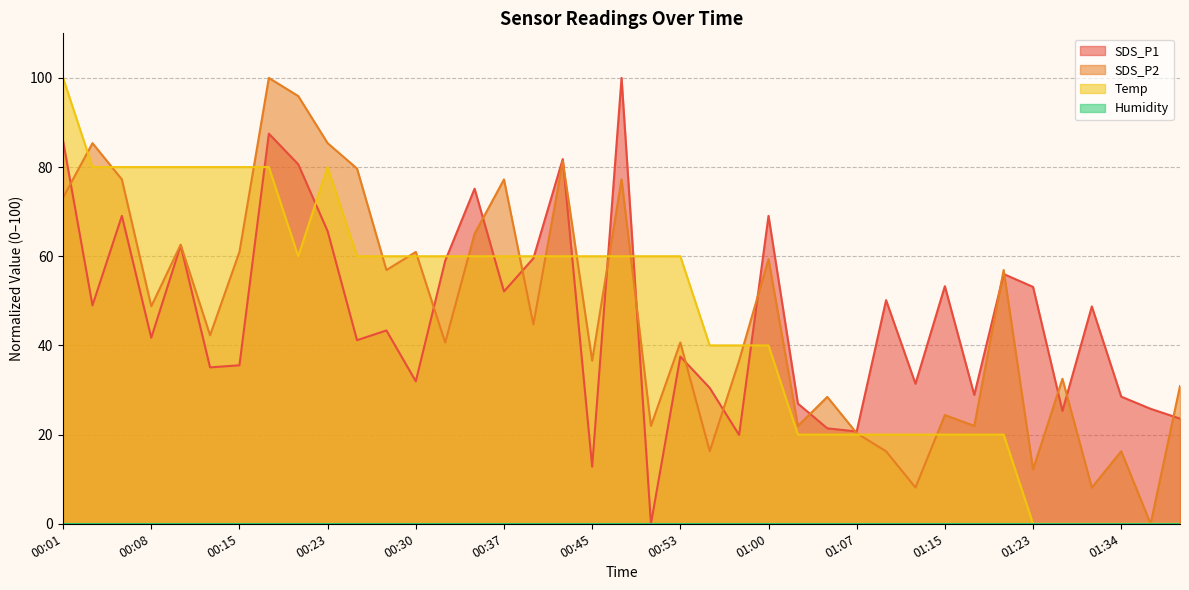

How many positive values does the Temp series have?

33